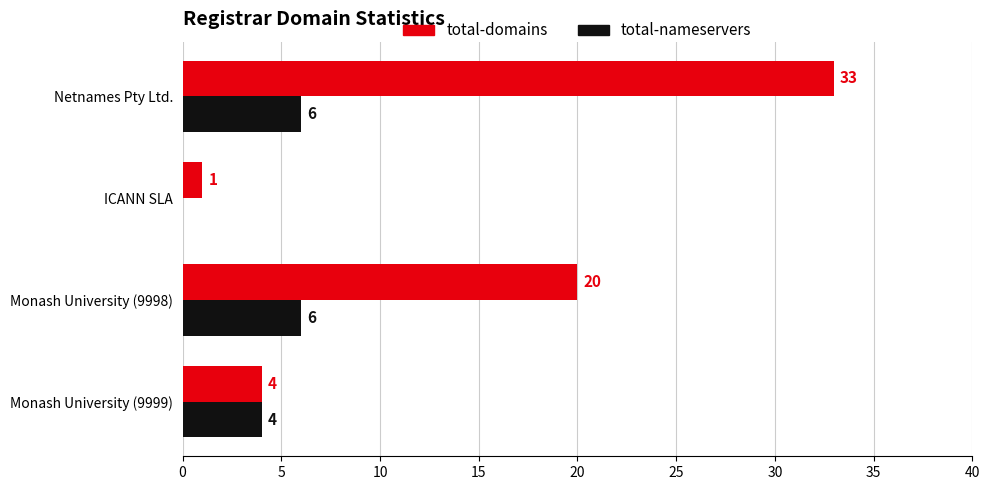

Which series has the largest total across all categories?

total-domains